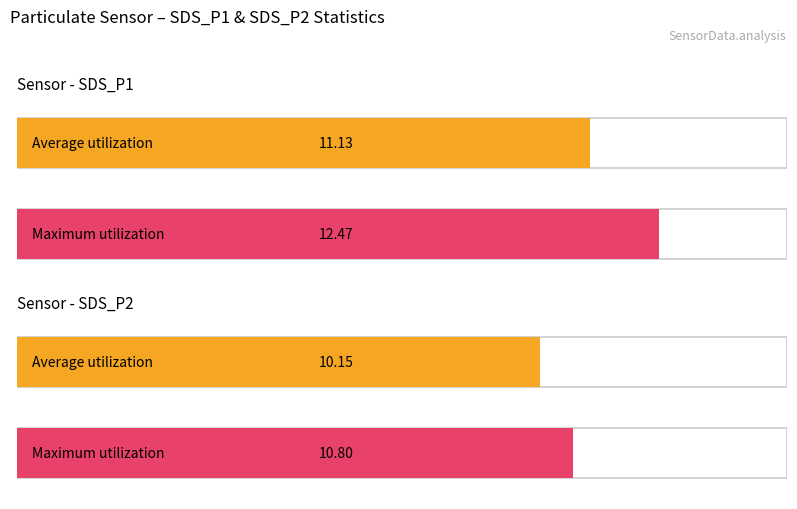

List the series in order of their peak value, lowest first.

Average utilization, Maximum utilization